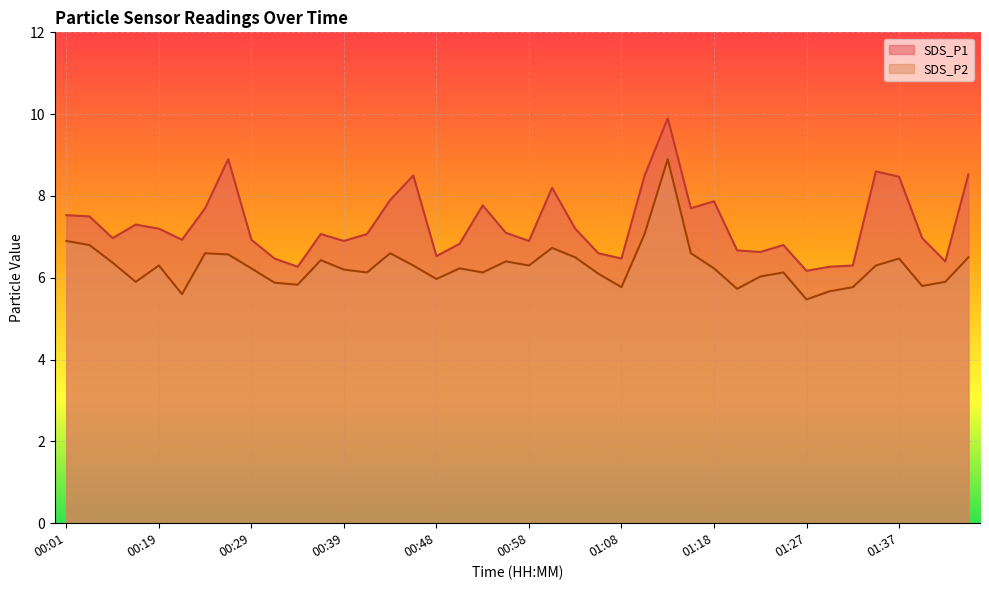

What is the maximum value shown in the chart?

9.9